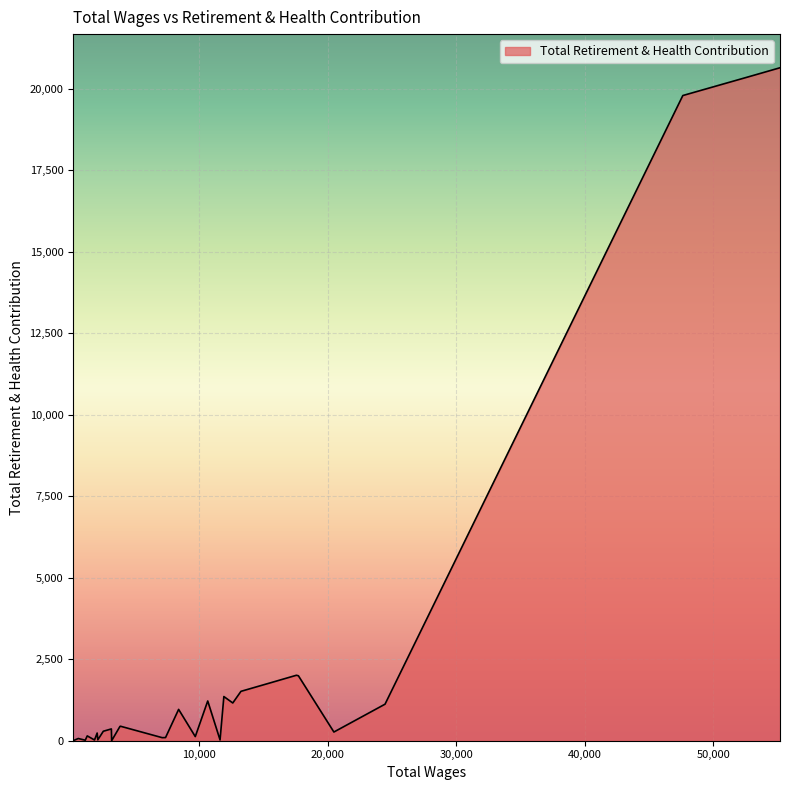

What is the difference between the maximum and minimum values?

20643